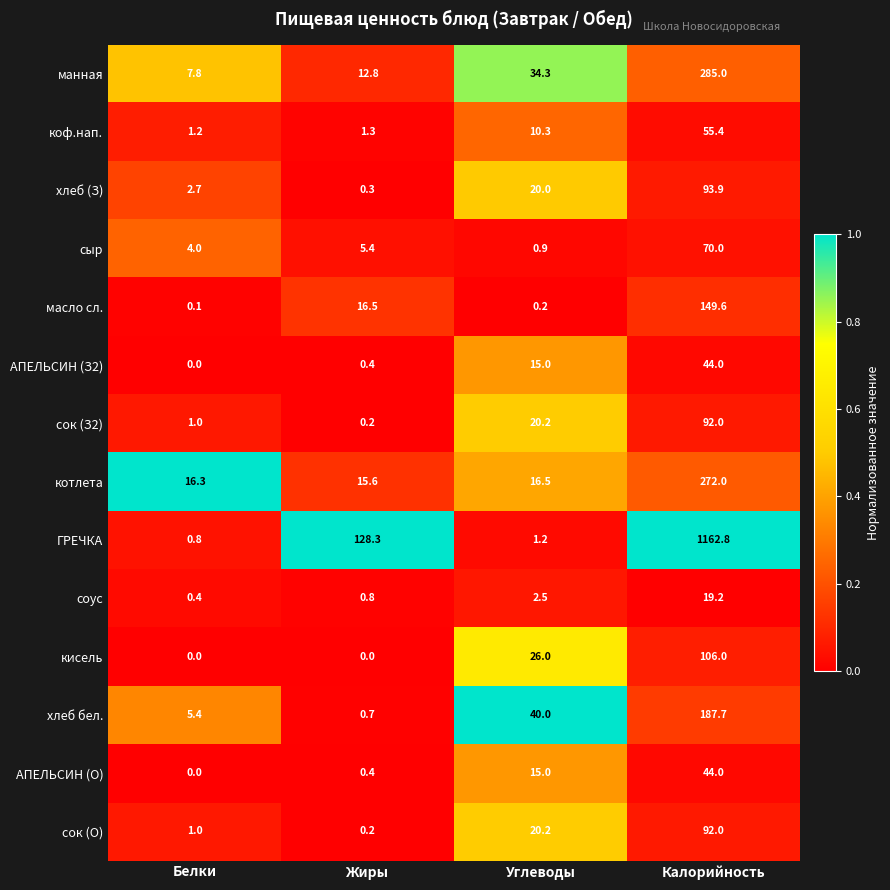

Is it true that соус equals 25.0 at Калорийность?

False